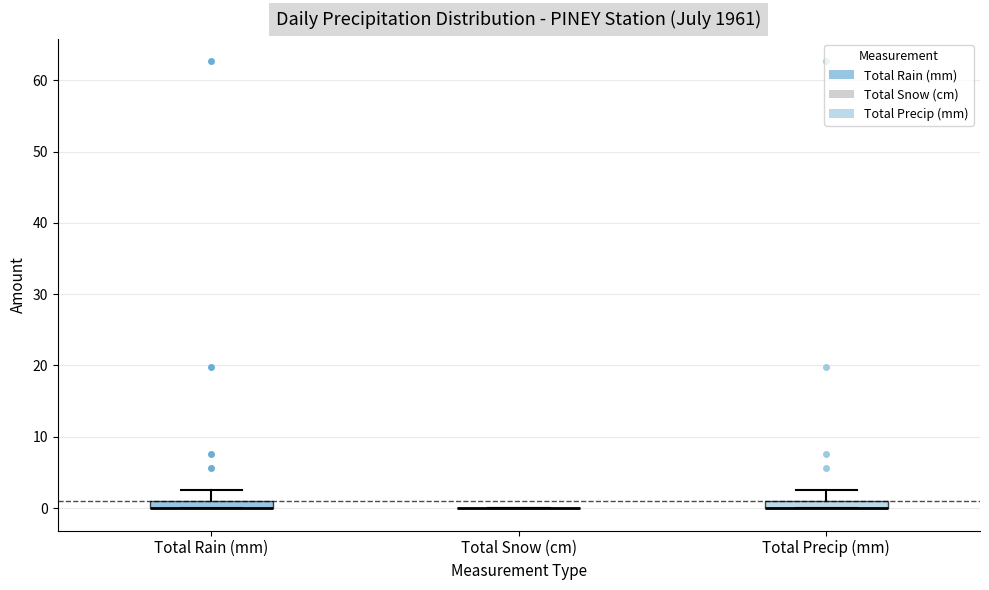

Where is the upper edge of the box for Total Rain (mm) on the y-axis? The values are not printed on the chart, so give them approximately, as read against the axis.

1